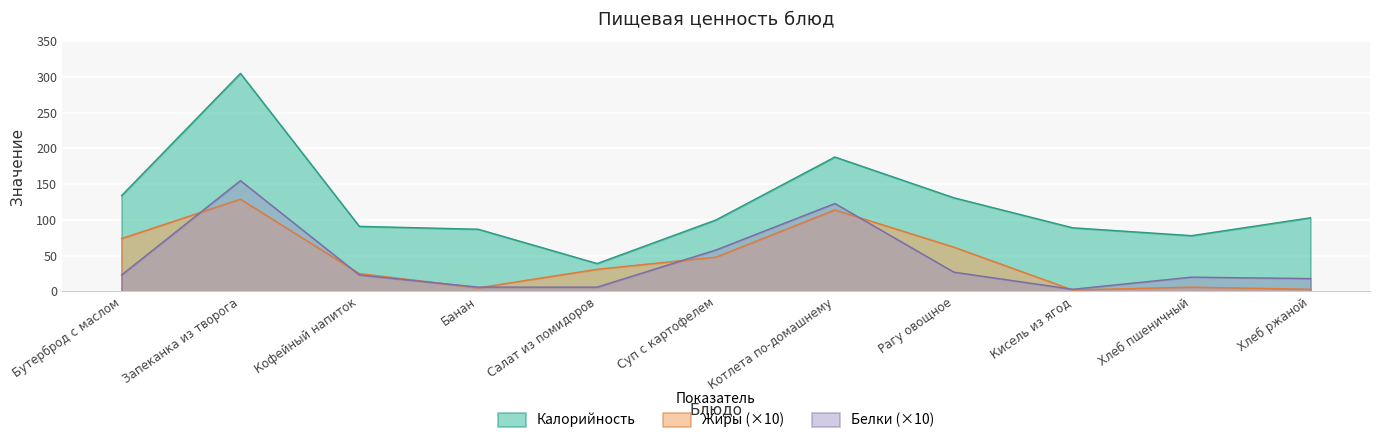

What position from the right is Запеканка из творога?

10